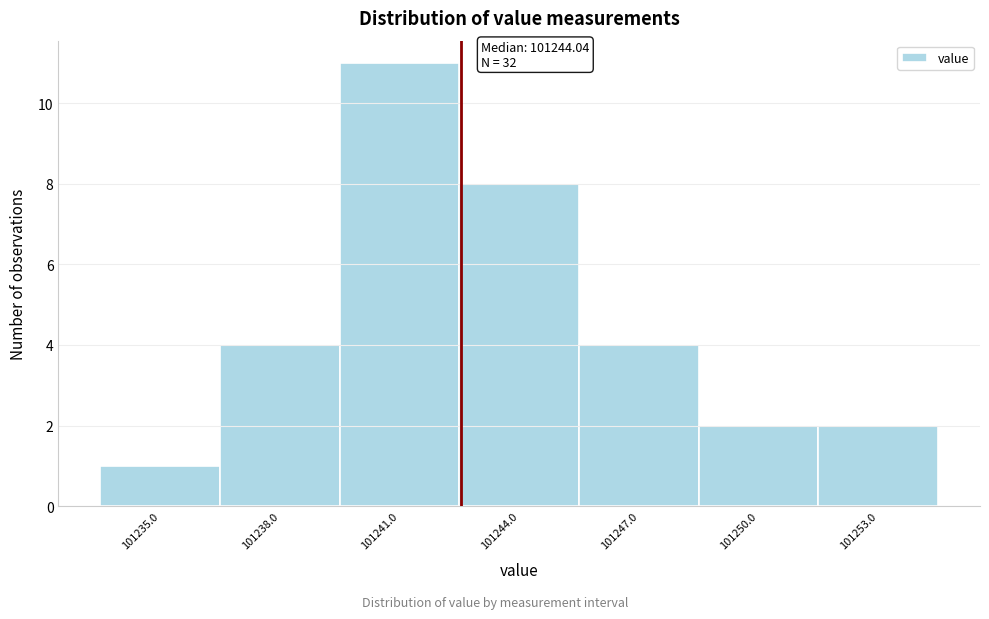

Reading right to left, extract all data points from this chart.

101253.0=2	101250.0=2	101247.0=4	101244.0=8	101241.0=11	101238.0=4	101235.0=1